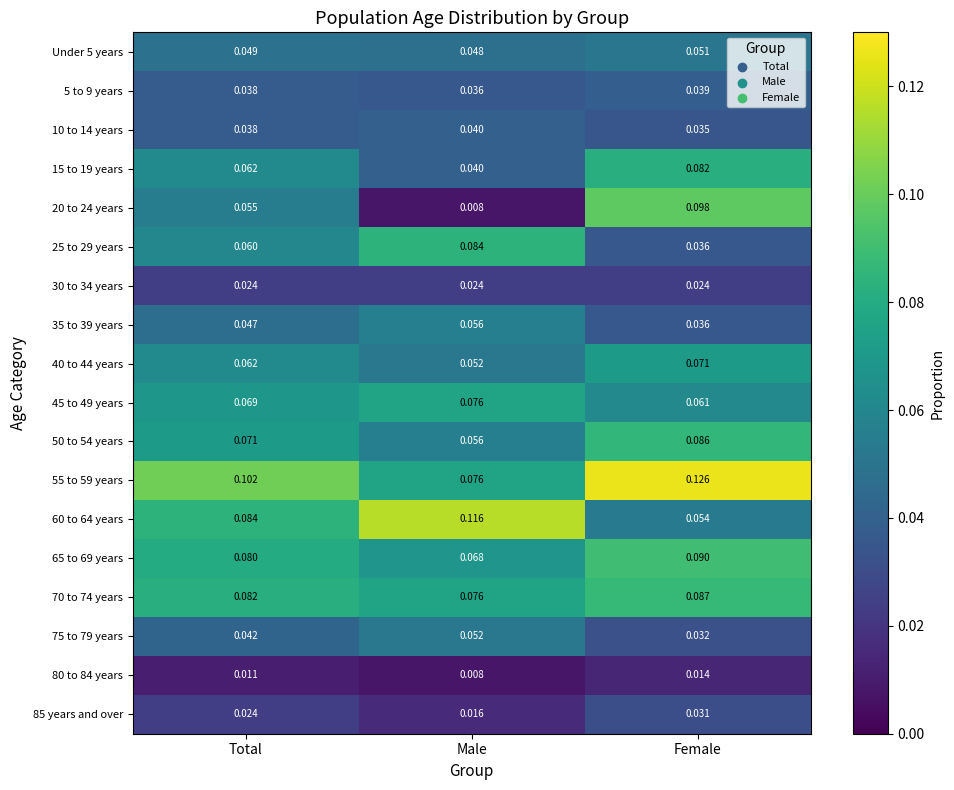

At which category is the sum across all series the highest?

Female